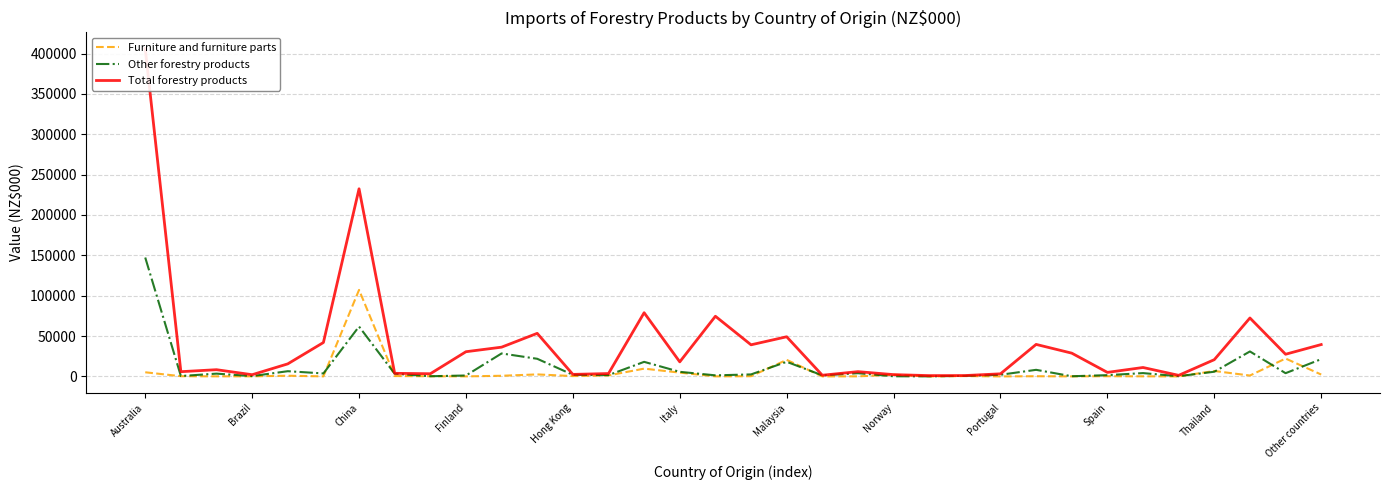

Is this an area chart (filled region under the line)?

No